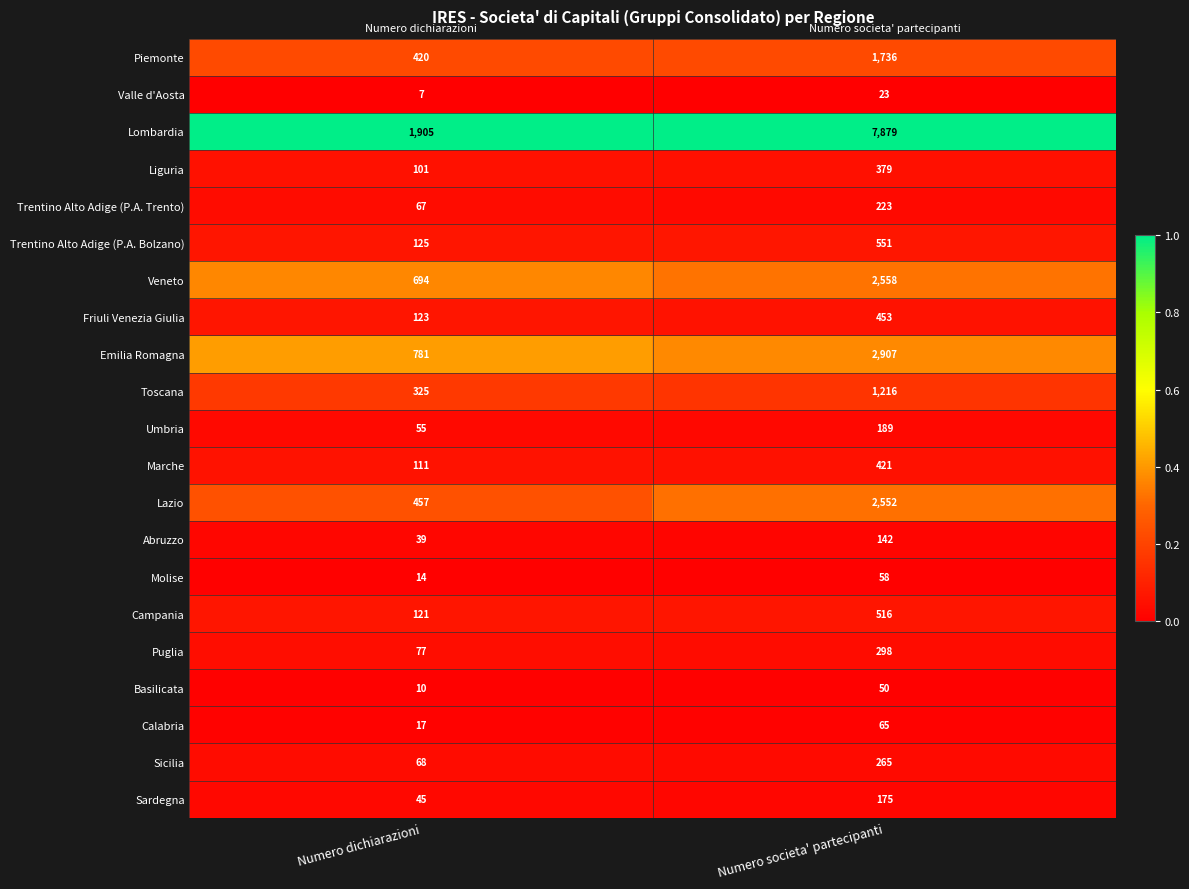

The value of Trentino Alto Adige (P.A. Trento) at Numero societa' partecipanti is 360. True or false?

False